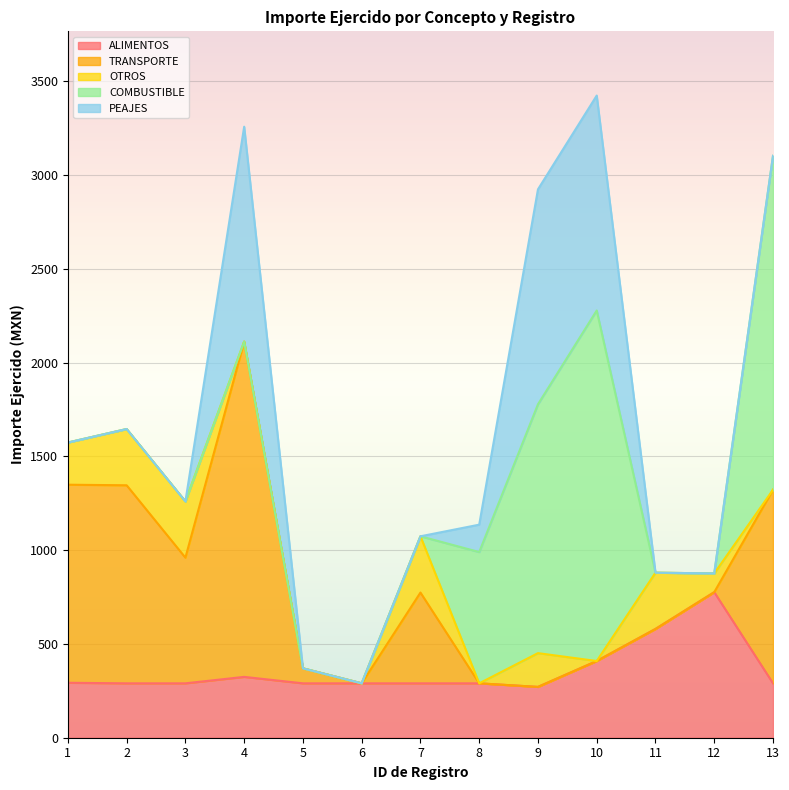

How many lines are shown in the chart?

5